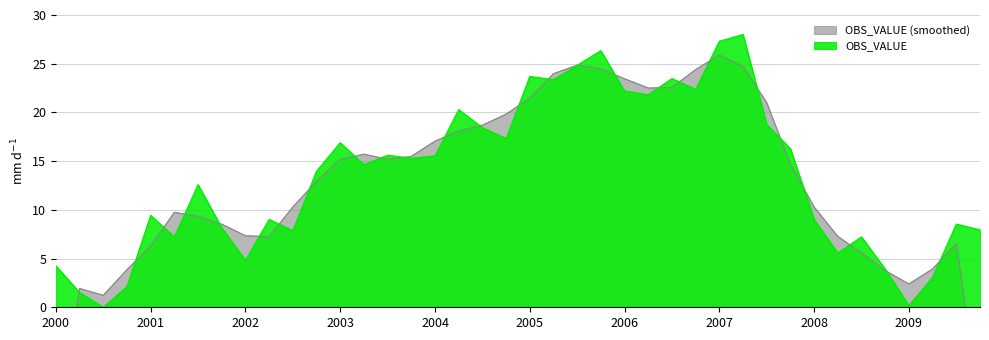

Reading left to right, what are all the values shown in this chart?

4.3	1.5	0.0	2.1	9.4	7.2	12.6	8.2	4.8	9.0	7.9	14.0	16.9	14.6	15.6	15.3	15.5	20.3	18.4	17.3	23.7	23.4	24.8	26.3	22.2	21.8	23.5	22.4	27.3	28.0	18.8	16.3	9.0	5.6	7.2	3.9	0.2	3.1	8.5	7.9